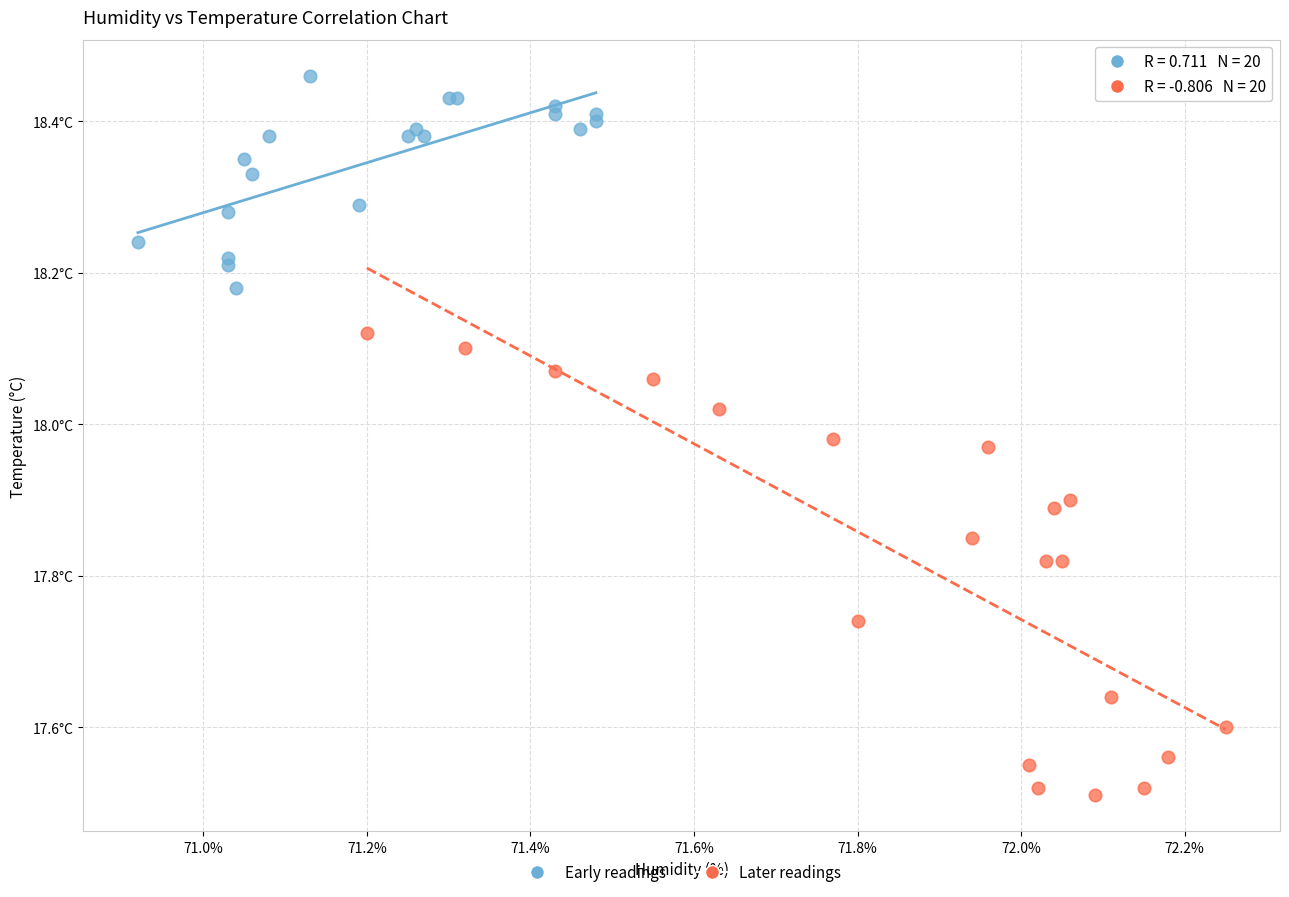

Which series has the widest spread of Y values?

Later readings